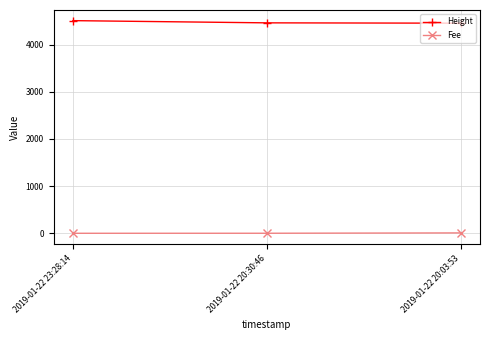

Rank the series by their average value, from lowest to highest.

Fee, Height